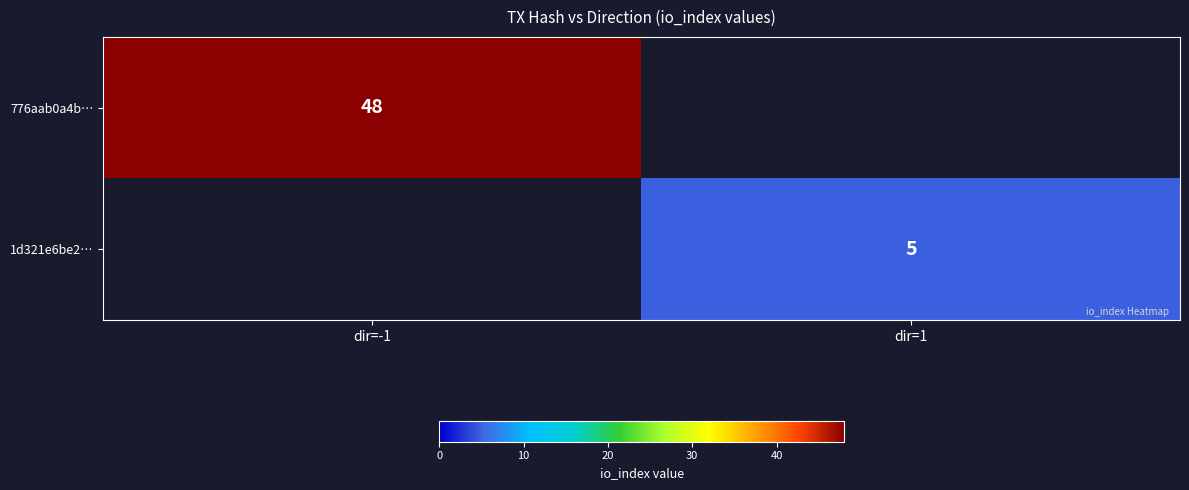

True or false: 776aab0a4b… has a value of 14 at dir=-1.

False